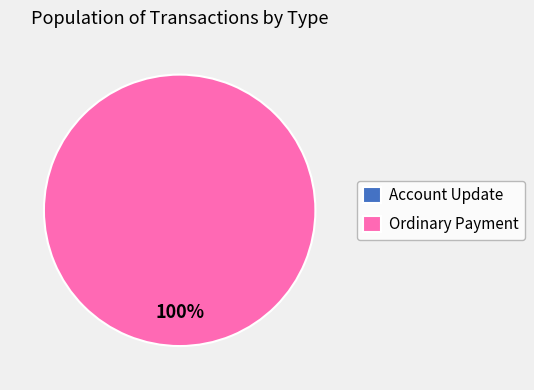

What is the change in value from Account Update to Ordinary Payment?

+1